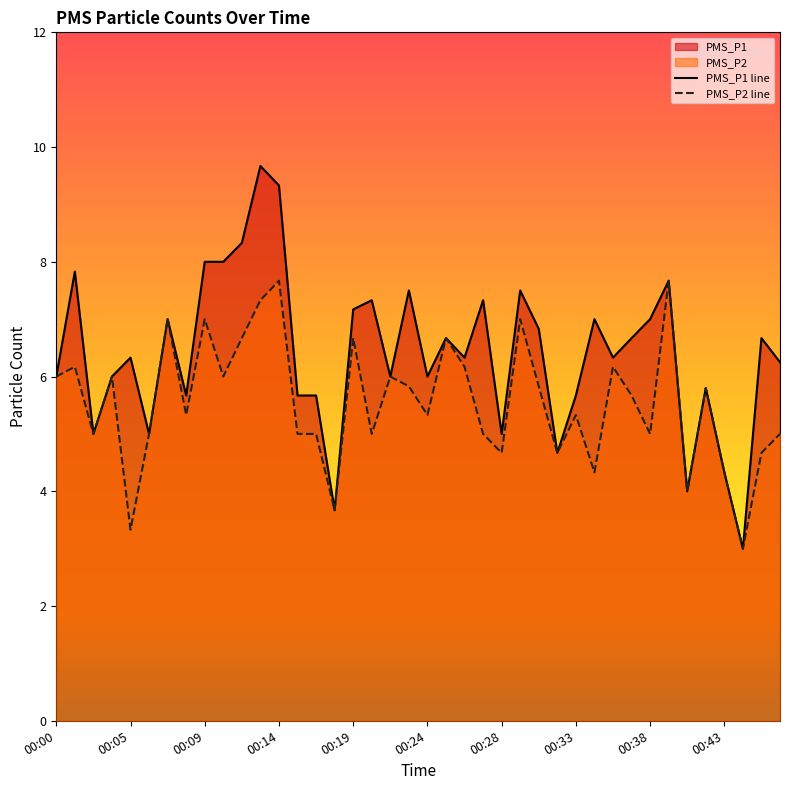

What are all the series names shown in the legend?

PMS_P1, PMS_P2